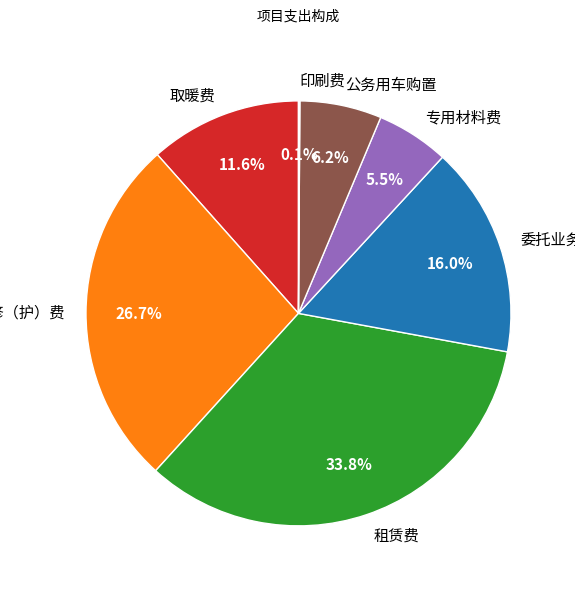

Which category has the biggest portion of the pie?

租赁费